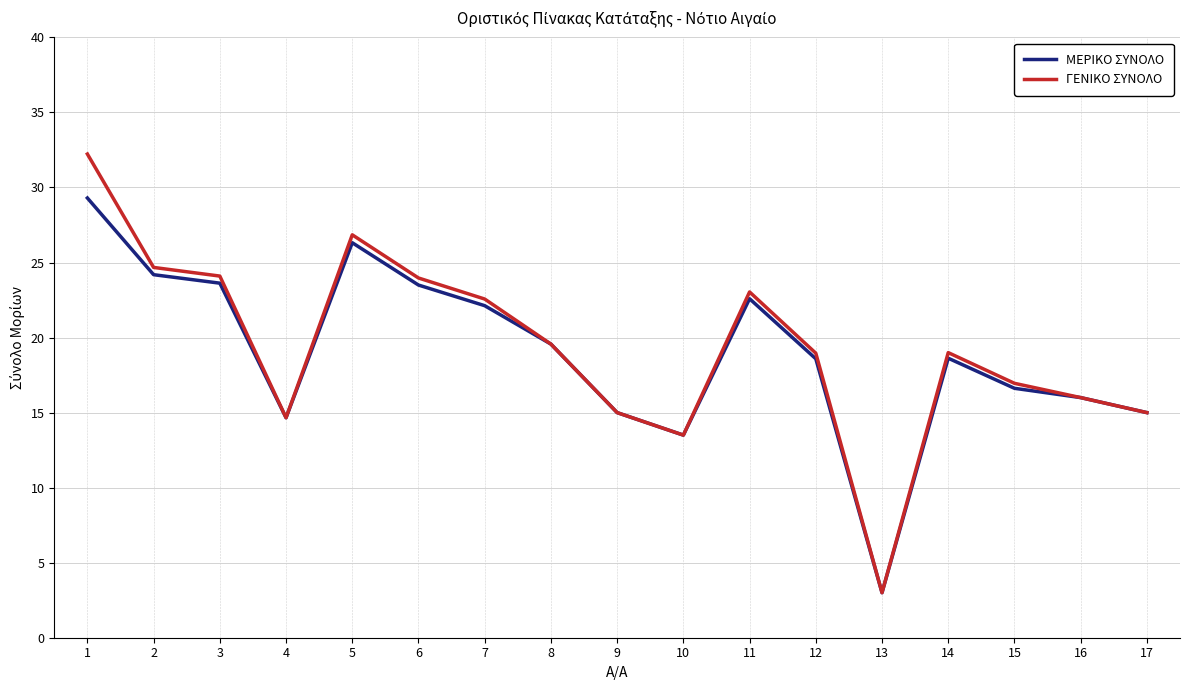

Which series changed the most between 6 and 17?

ΓΕΝΙΚΟ ΣΥΝΟΛΟ